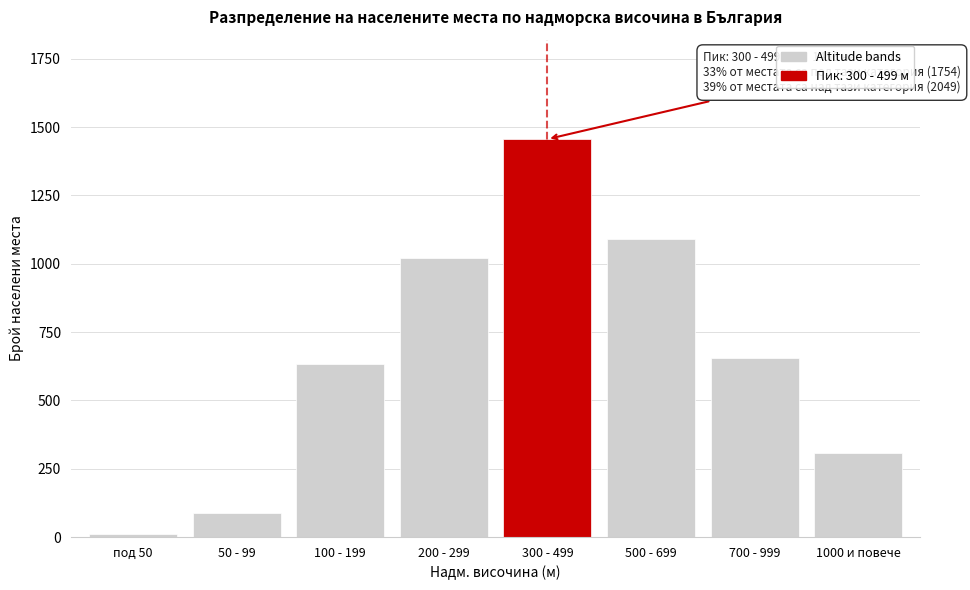

Reading left to right, list all the values displayed in this chart.

12	87	634	1021	1456	1089	654	306